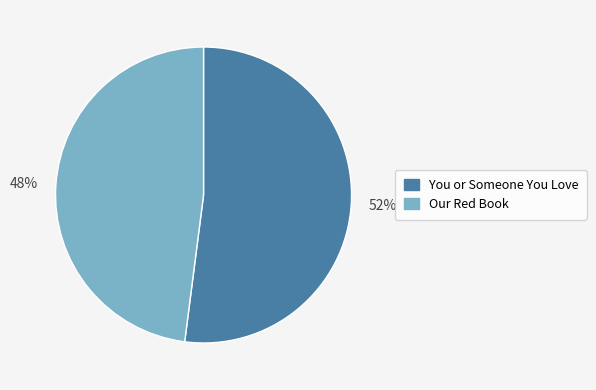

To the nearest percent, what is the difference between the largest and smallest slice percentages?

4%